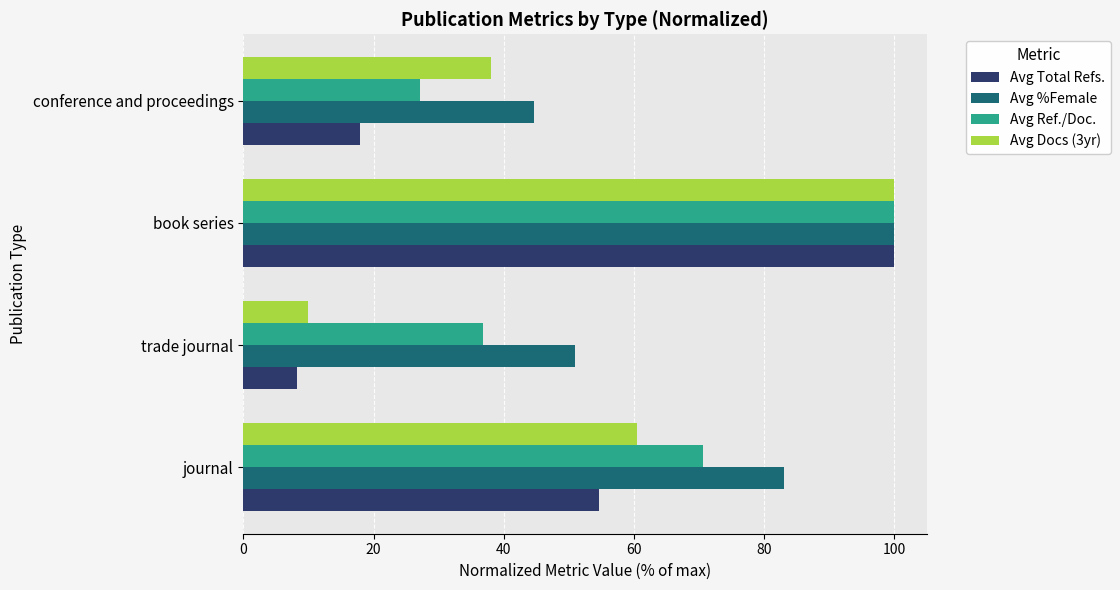

Which series has the widest spread of values?

Avg Total Refs.